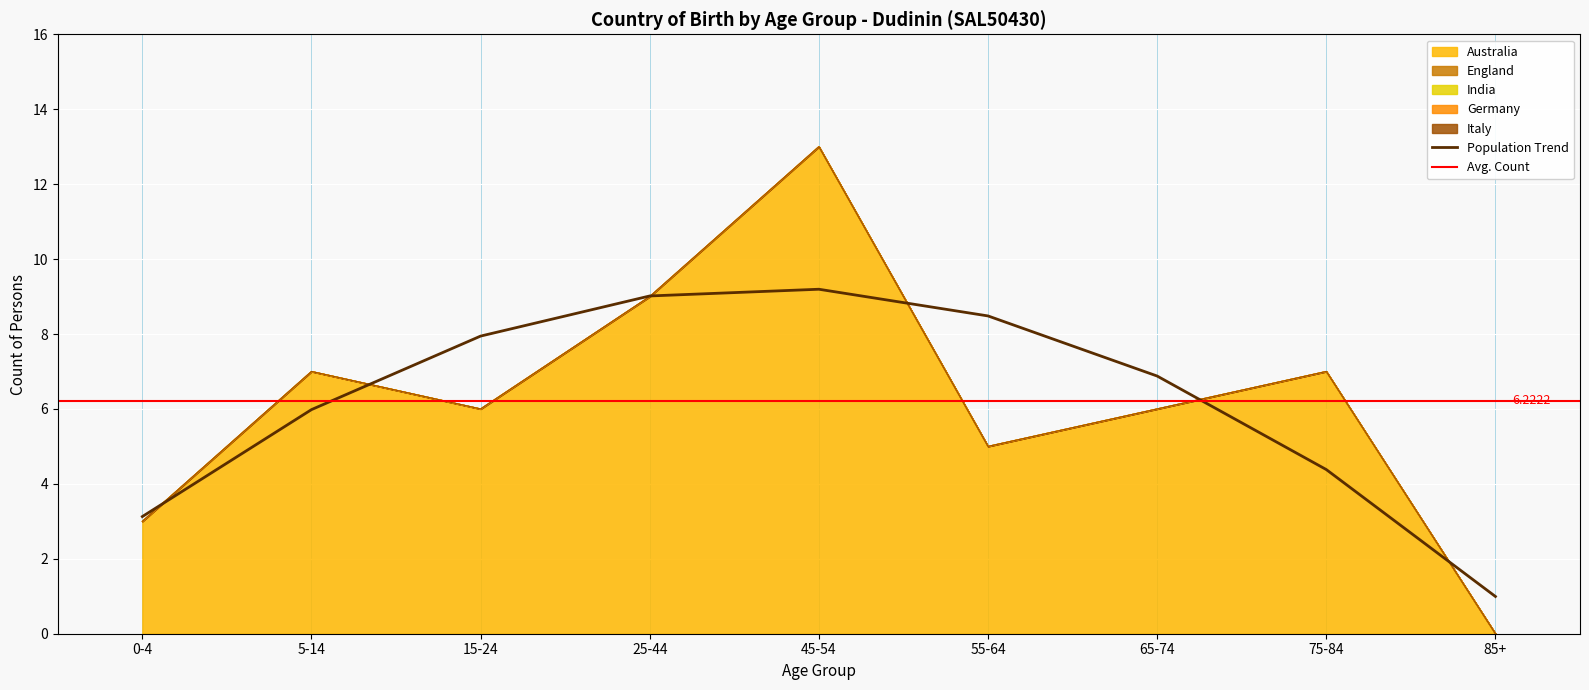

True or false: Australia and England intersect in this chart.

False